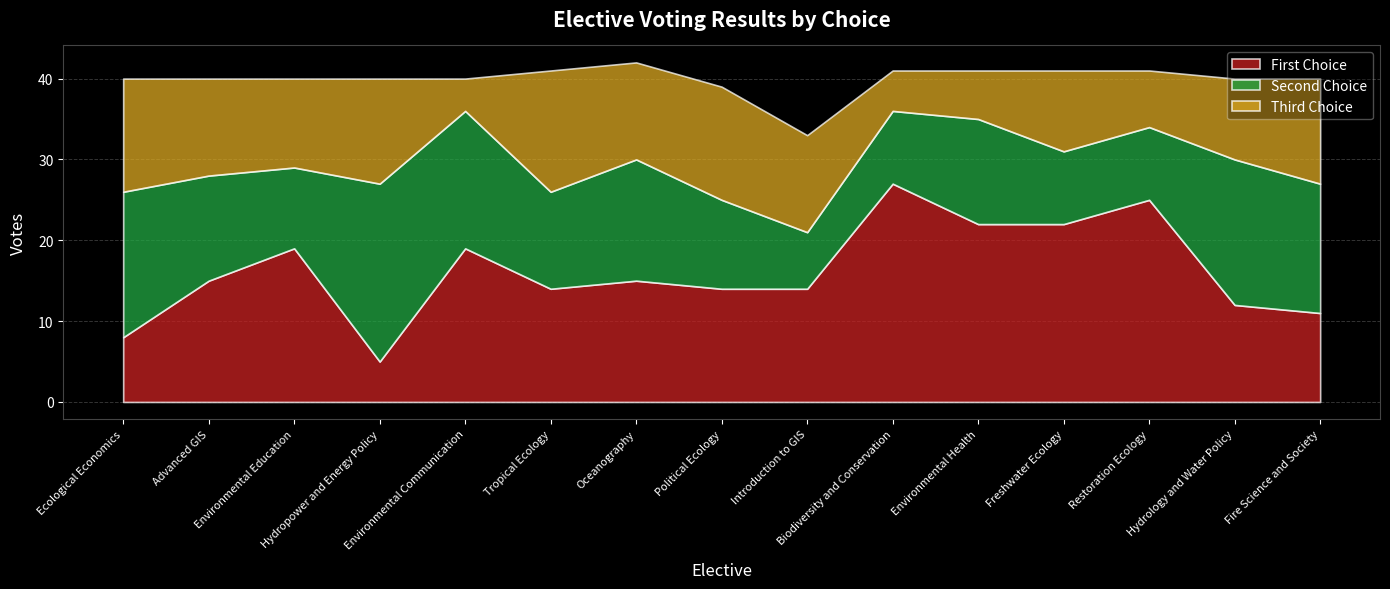

How many times do Second Choice and First Choice cross each other?

4